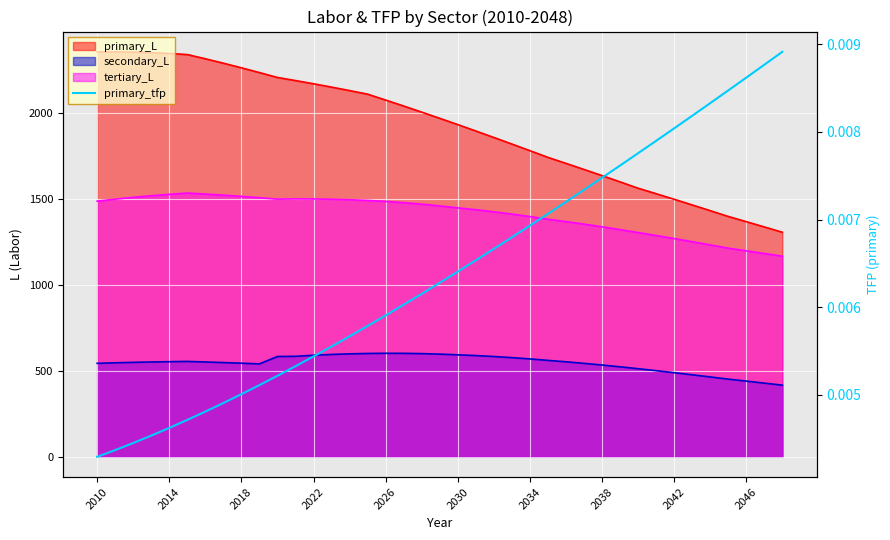

Between 29 and 12, which is larger?

29